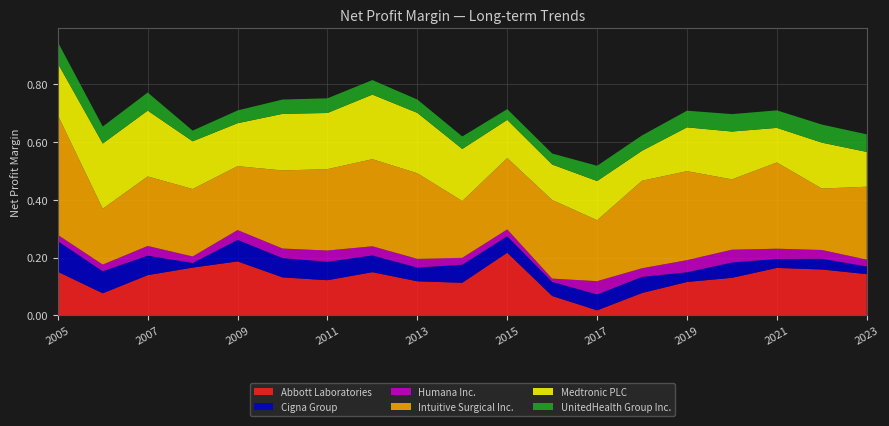

Reading left to right, what are all the values shown in this chart?

Abbott Laboratories: 2005=0.2	2006=0.1	2007=0.1	2008=0.2	2009=0.2	2010=0.1	2011=0.1	2012=0.1	2013=0.1	2014=0.1	2015=0.2	2016=0.1	2017=0.0	2018=0.1	2019=0.1	2020=0.1	2021=0.2	2022=0.2	2023=0.1
Cigna Group: 2005=0.1	2006=0.1	2007=0.1	2008=0.0	2009=0.1	2010=0.1	2011=0.1	2012=0.1	2013=0.0	2014=0.1	2015=0.1	2016=0.0	2017=0.1	2018=0.1	2019=0.0	2020=0.1	2021=0.0	2022=0.0	2023=0.0
Humana Inc.: 2005=0.0	2006=0.0	2007=0.0	2008=0.0	2009=0.0	2010=0.0	2011=0.0	2012=0.0	2013=0.0	2014=0.0	2015=0.0	2016=0.0	2017=0.0	2018=0.0	2019=0.0	2020=0.0	2021=0.0	2022=0.0	2023=0.0
Intuitive Surgical Inc.: 2005=0.4	2006=0.2	2007=0.2	2008=0.2	2009=0.2	2010=0.3	2011=0.3	2012=0.3	2013=0.3	2014=0.2	2015=0.2	2016=0.3	2017=0.2	2018=0.3	2019=0.3	2020=0.2	2021=0.3	2022=0.2	2023=0.3
Medtronic PLC: 2005=0.2	2006=0.2	2007=0.2	2008=0.2	2009=0.1	2010=0.2	2011=0.2	2012=0.2	2013=0.2	2014=0.2	2015=0.1	2016=0.1	2017=0.1	2018=0.1	2019=0.2	2020=0.2	2021=0.1	2022=0.2	2023=0.1
UnitedHealth Group Inc.: 2005=0.1	2006=0.1	2007=0.1	2008=0.0	2009=0.0	2010=0.0	2011=0.1	2012=0.1	2013=0.0	2014=0.0	2015=0.0	2016=0.0	2017=0.1	2018=0.1	2019=0.1	2020=0.1	2021=0.1	2022=0.1	2023=0.1